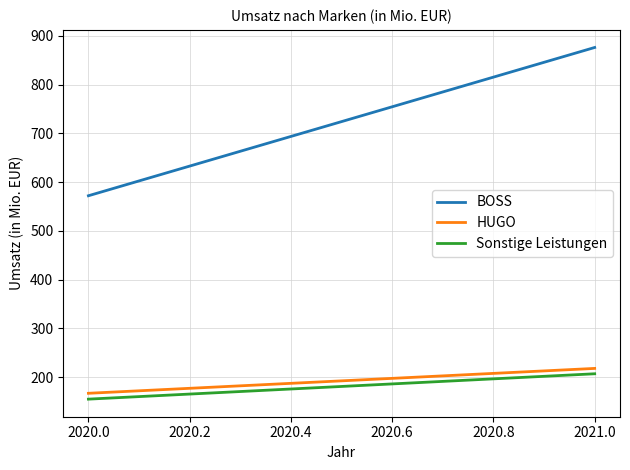

What is the maximum value for BOSS?

876